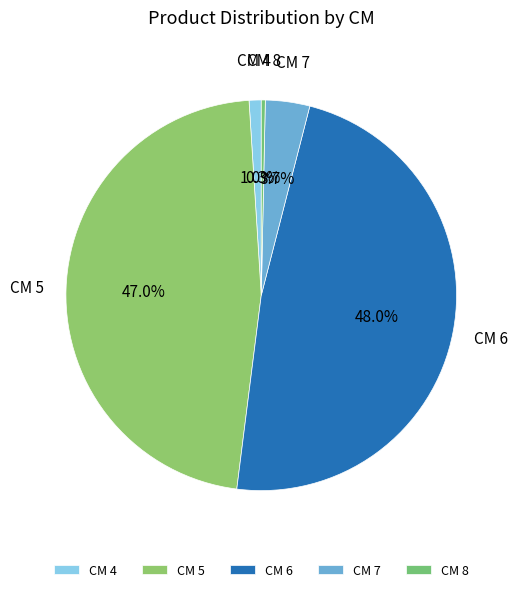

How many segments does this pie chart have?

5